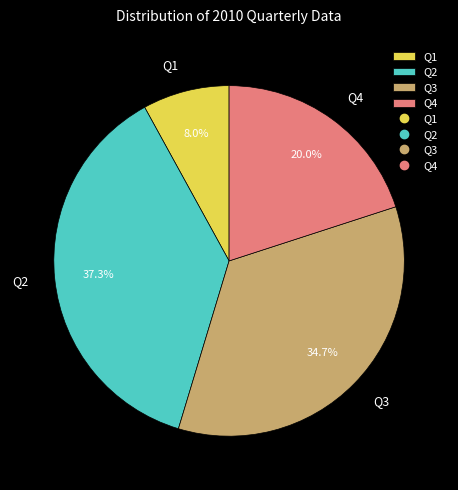

Count the number of slices in the pie.

4